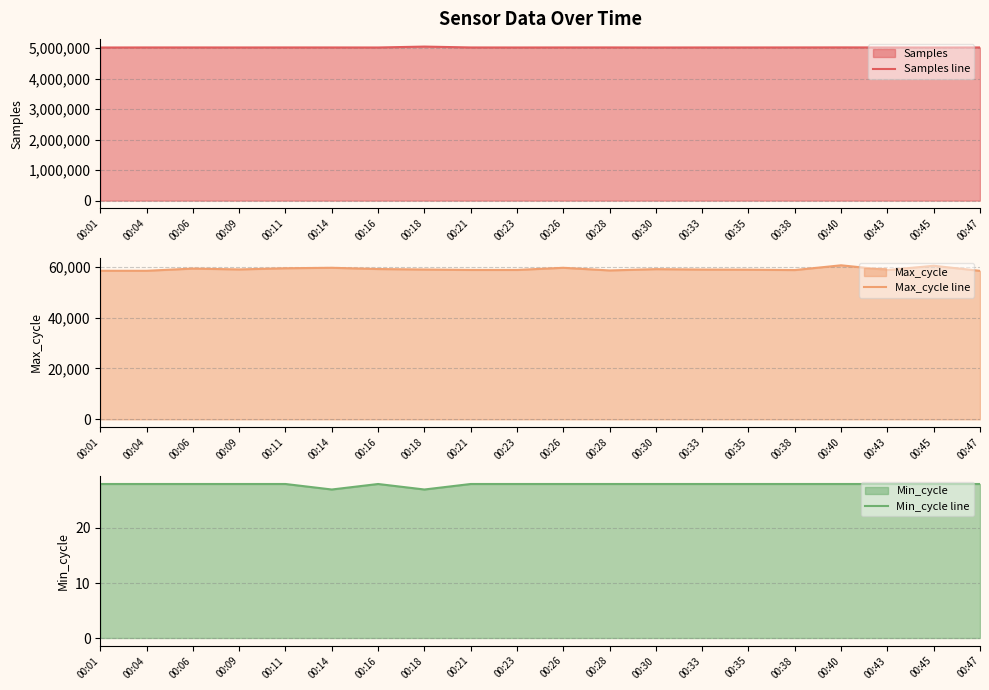

The value of Samples line at 00:35 is 8372917. True or false?

False